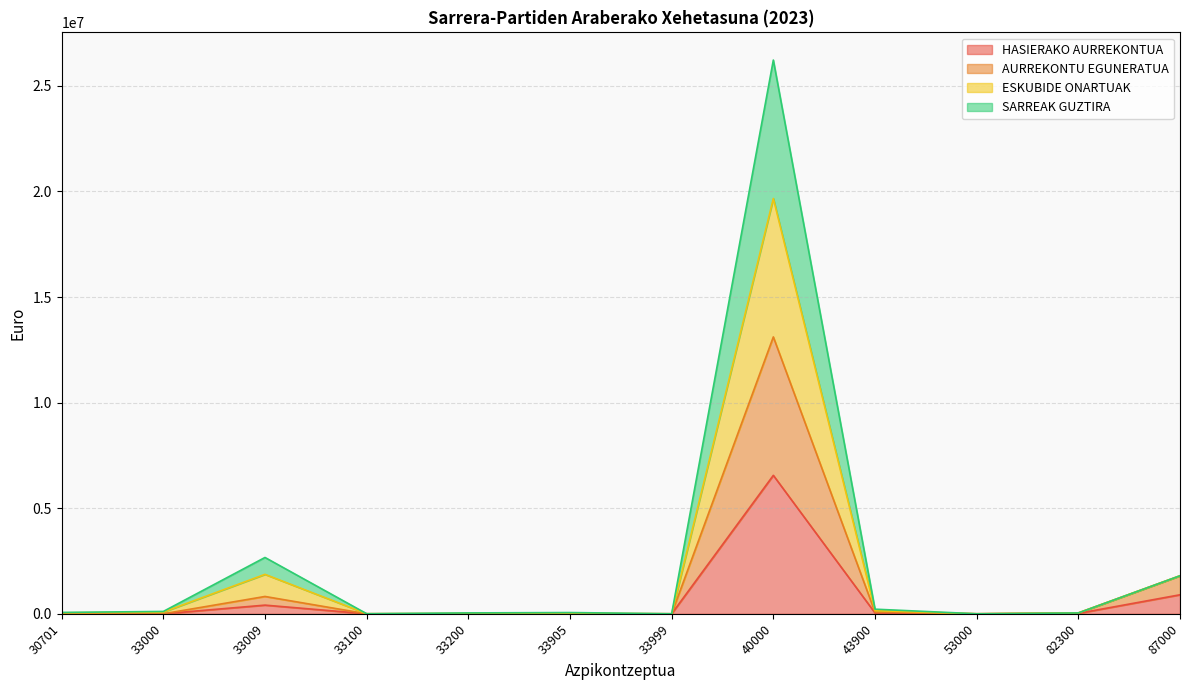

Between 43900 and 87000, which series saw the biggest shift?

AURREKONTU EGUNERATUA